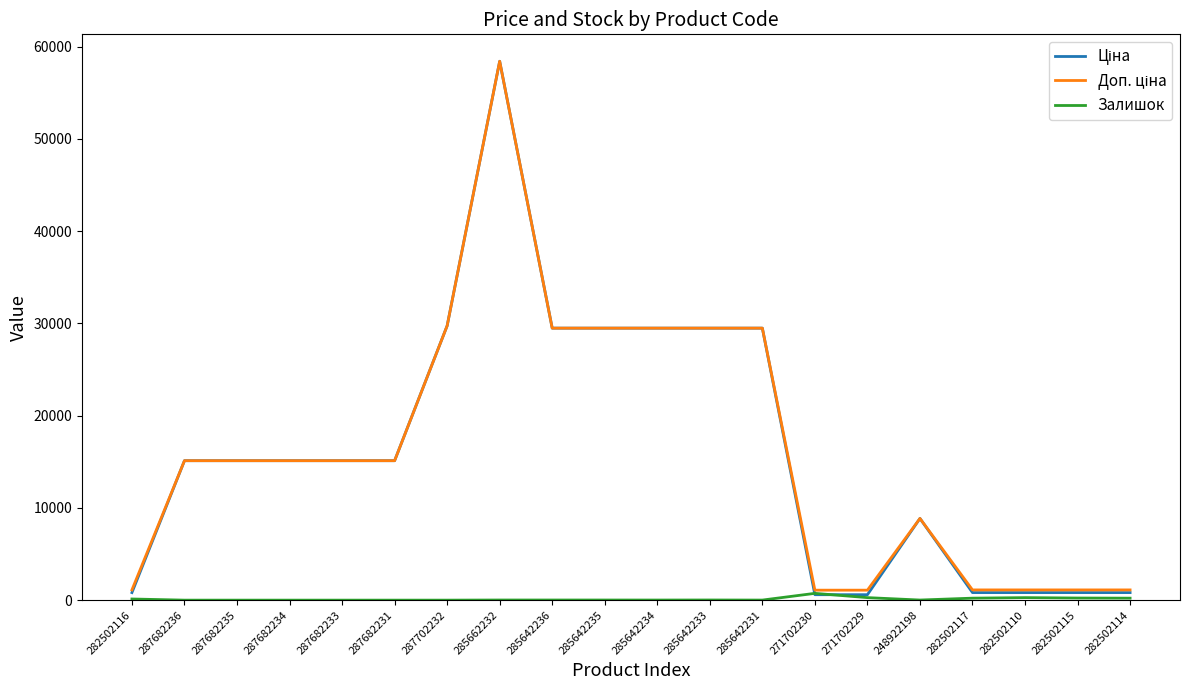

What is the difference between the highest and lowest values at 287682234?

15120.0